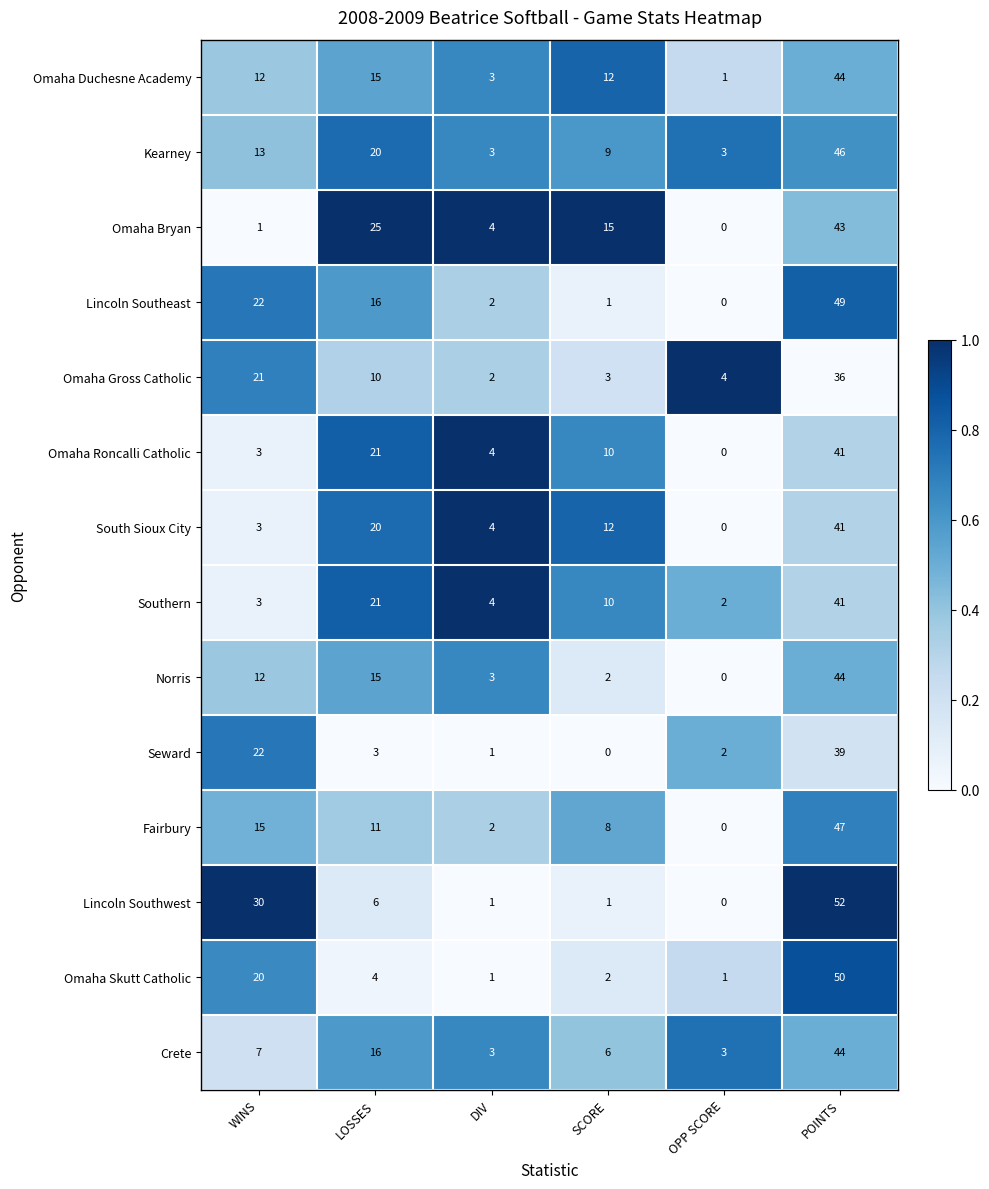

At how many categories does at least one series exceed 0?

6